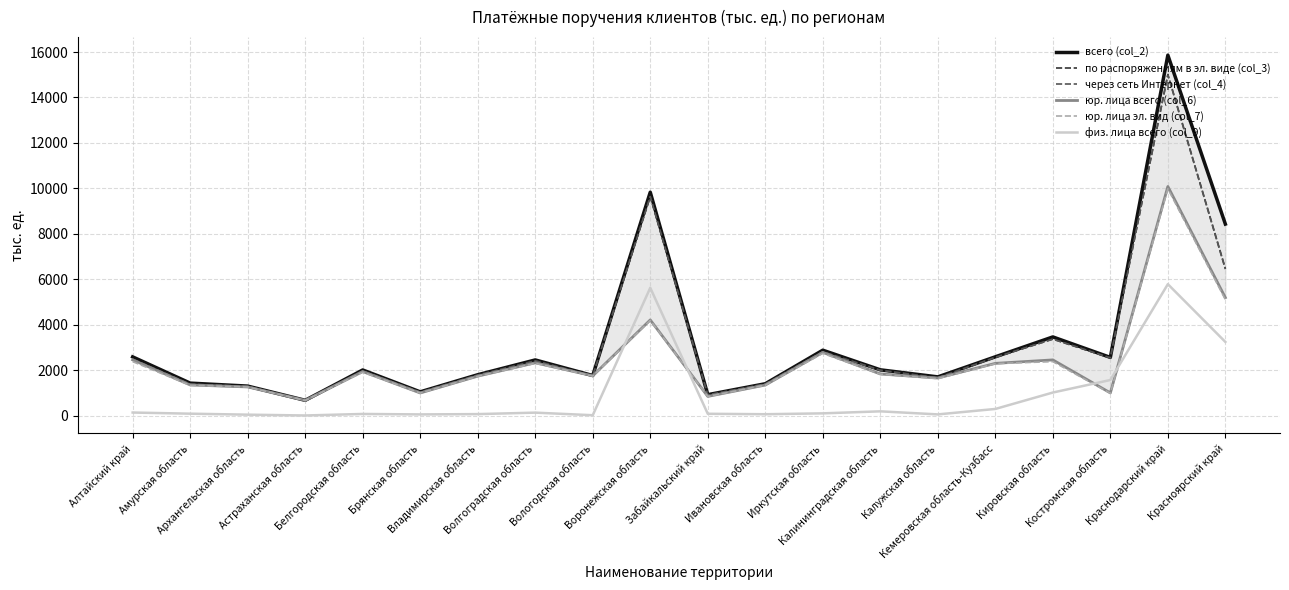

What value does the по распоряжениям в эл. виде (col_3) series have at Архангельская область?

1285.4